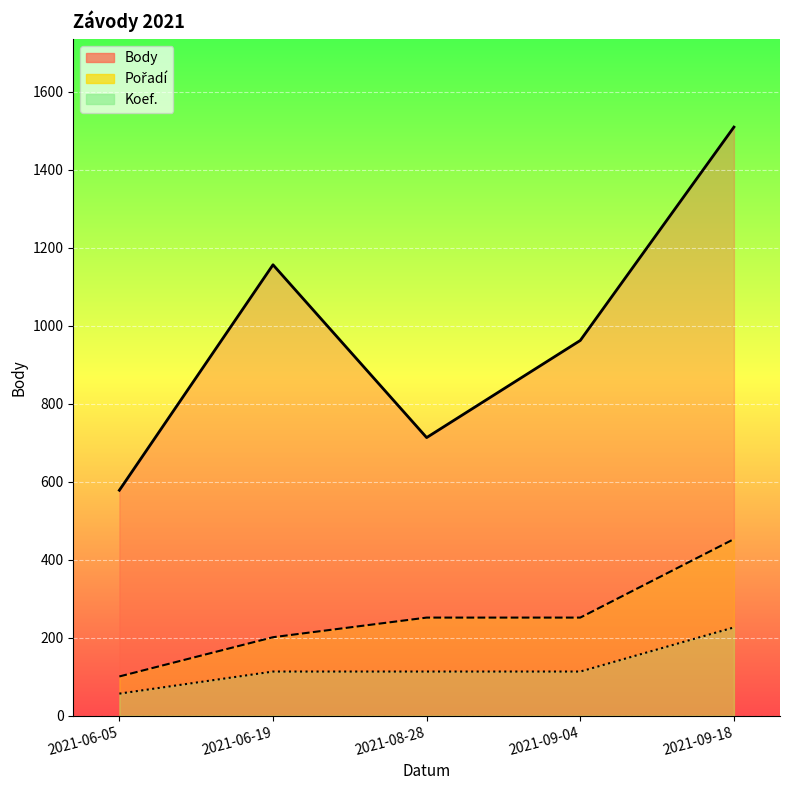

Rank the series at 2021-06-05 from highest to lowest value.

Body, Pořadí, Koef.